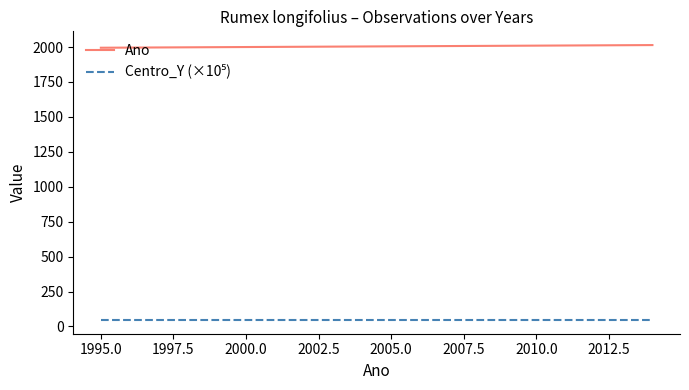

What is the smallest value displayed?

46.5